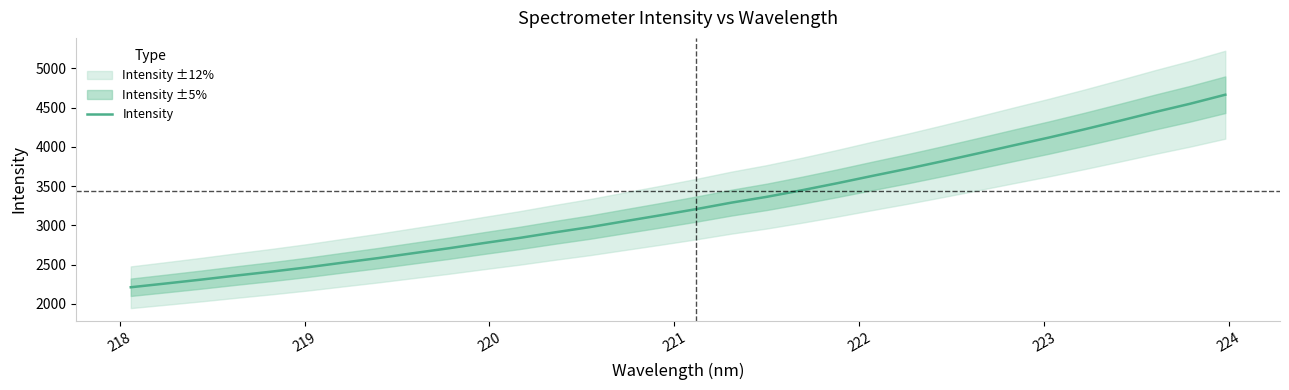

What is the smallest value displayed?

2212.4